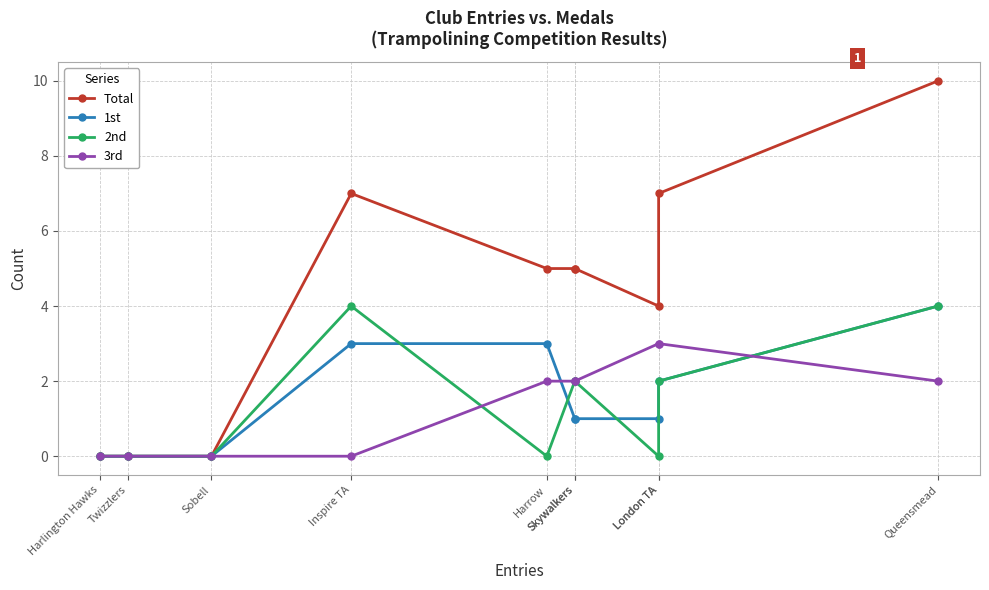

What is the maximum value shown in the chart?

10